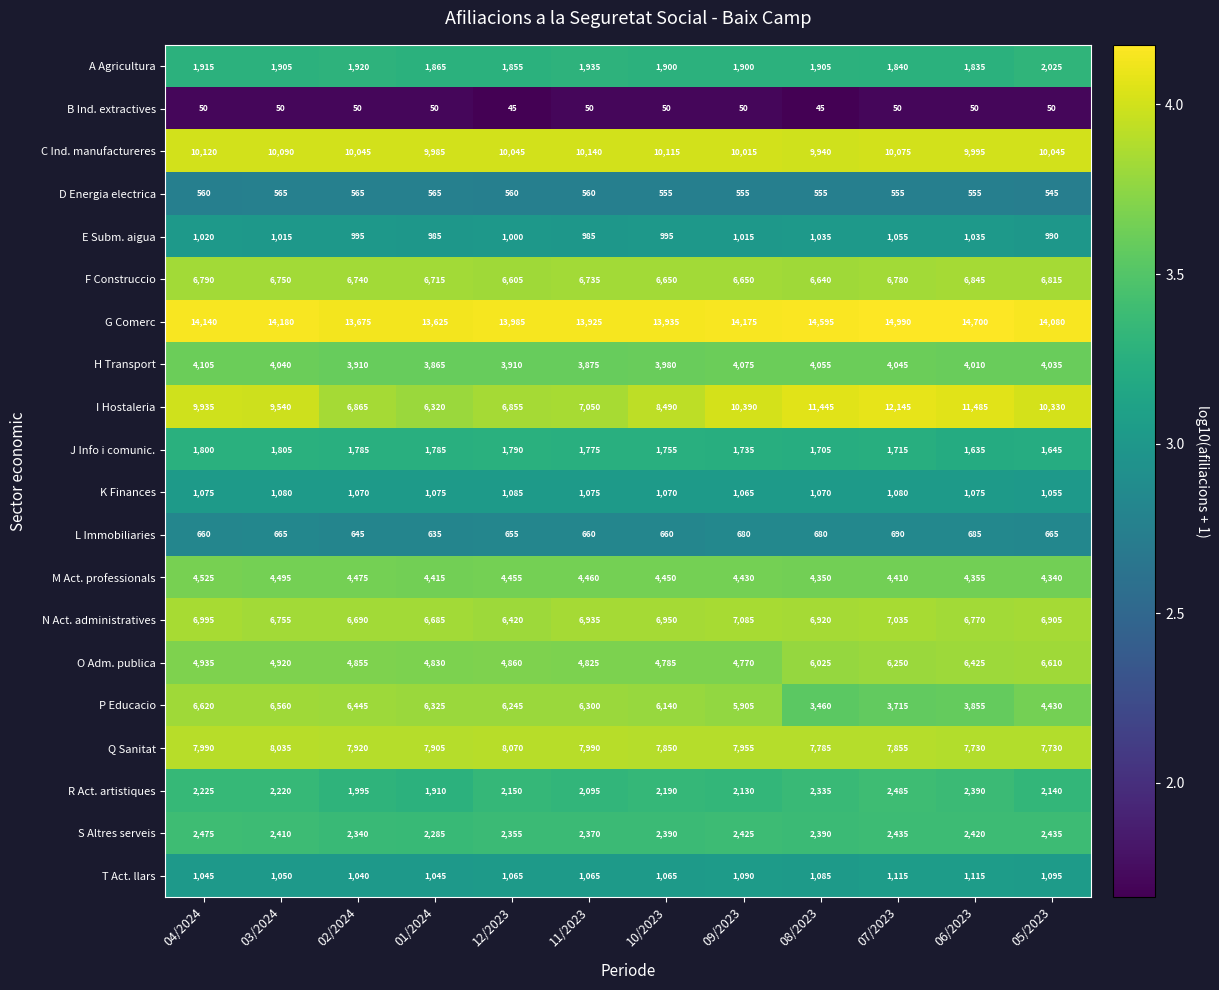

Rank the series at 10/2023 from highest to lowest value.

G Comerc, C Ind. manufactureres, I Hostaleria, Q Sanitat, N Act. administratives, F Construccio, P Educacio, O Adm. publica, M Act. professionals, H Transport, S Altres serveis, R Act. artistiques, A Agricultura, J Info i comunic., K Finances, T Act. llars, E Subm. aigua, L Immobiliaries, D Energia electrica, B Ind. extractives